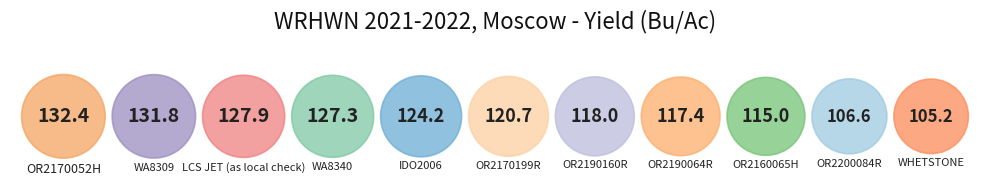

What is the largest slice in the pie chart?

OR2170052H